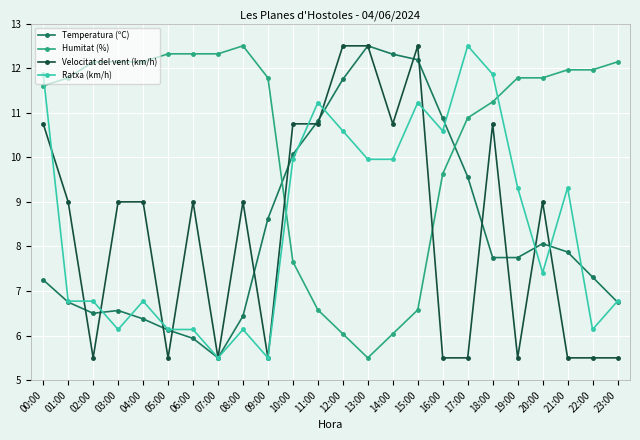

What is the smallest value displayed?

5.5